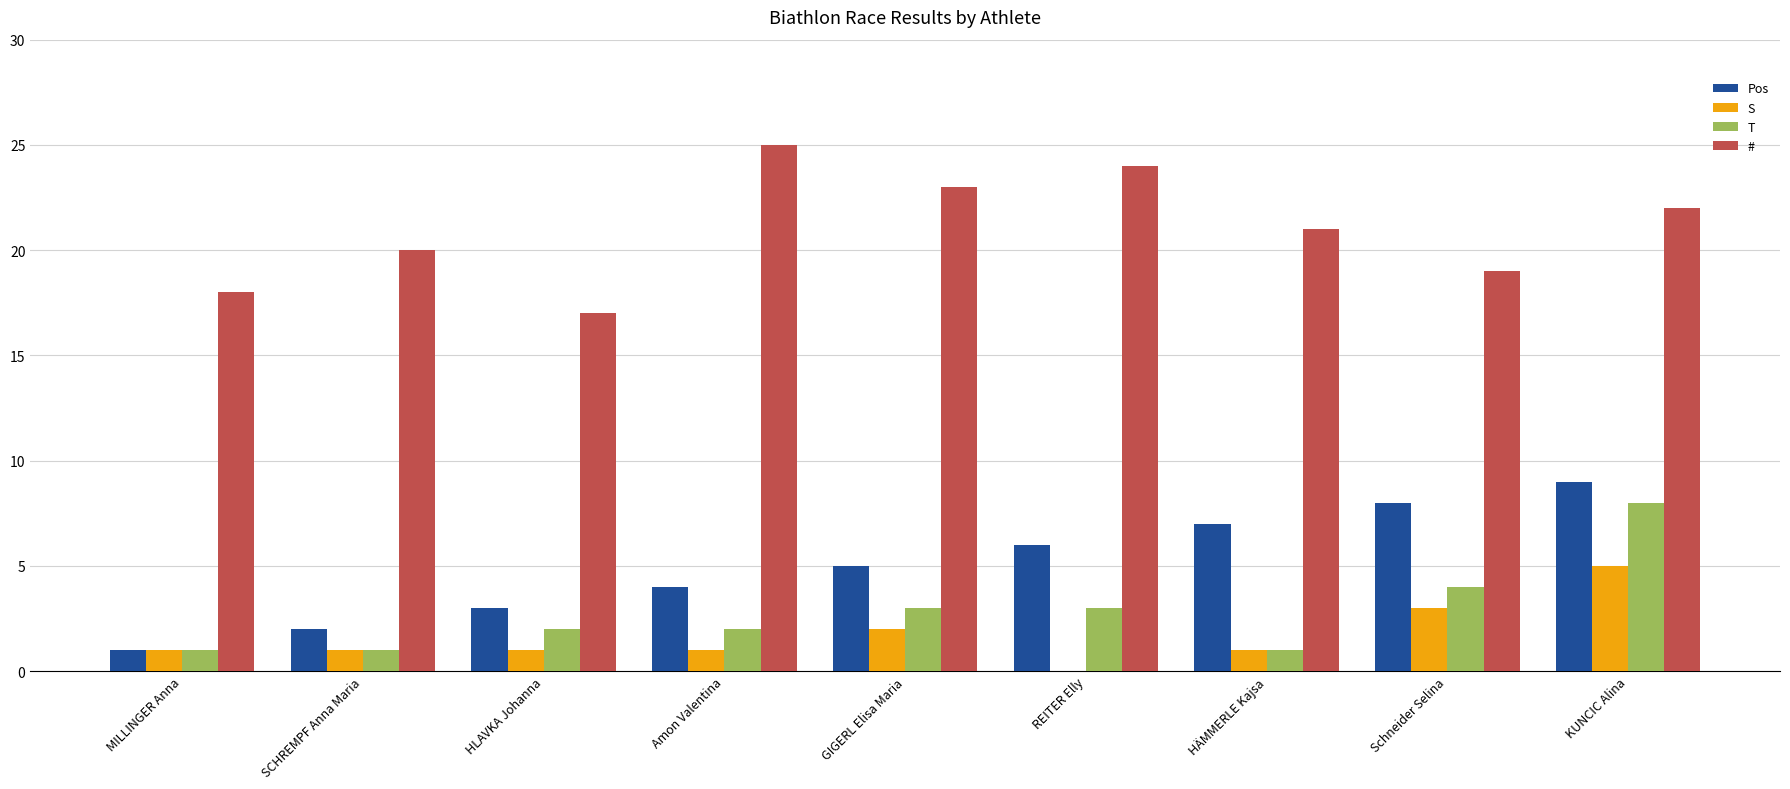

The T series shows 1 at SCHREMPF Anna Maria. True or false?

True